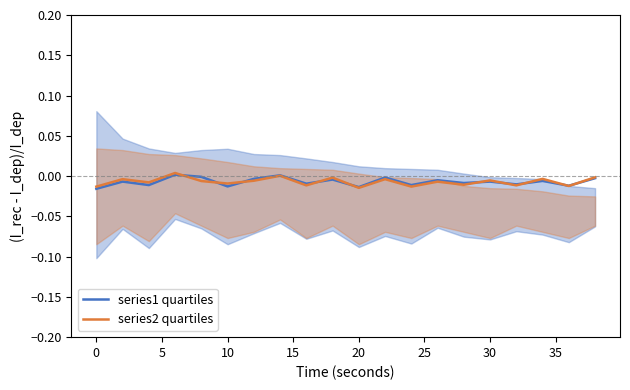

Is this an area chart (filled region under the line)?

No